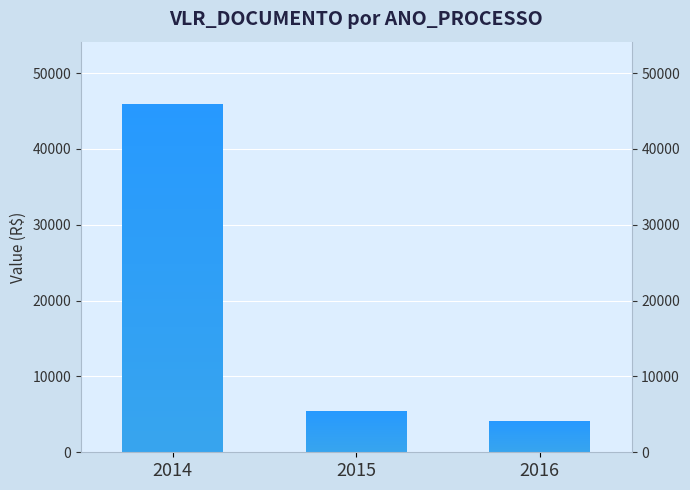

What is the difference between the maximum and minimum values?

41789.4